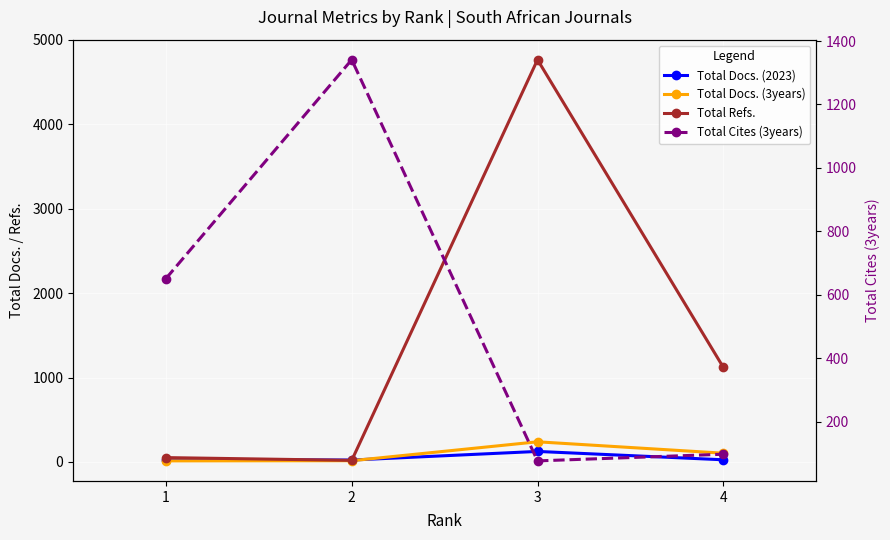

What is the sum of all Total Docs. (2023) values?

203